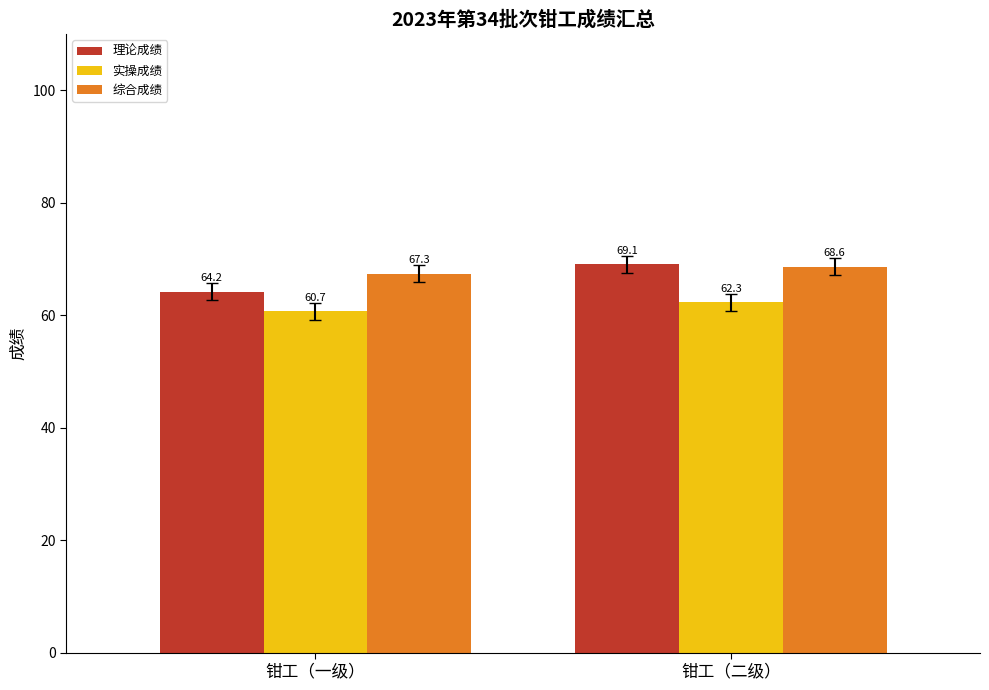

Is it true that 理论成绩 equals 69.1 at 钳工（二级）?

True